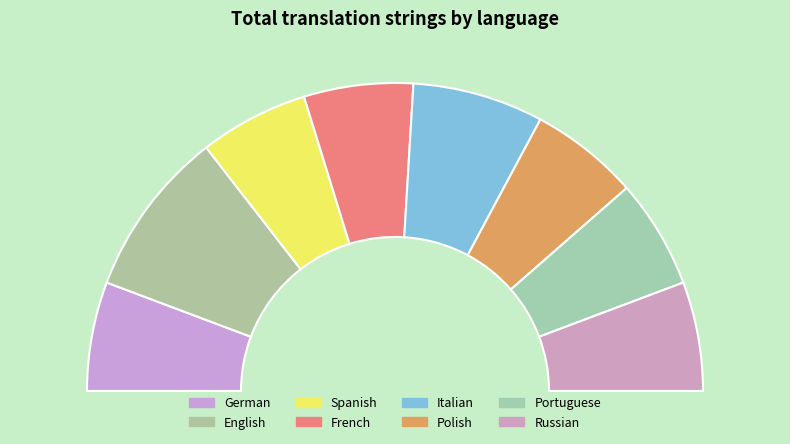

How much of the chart is everything except Italian?

86.3%